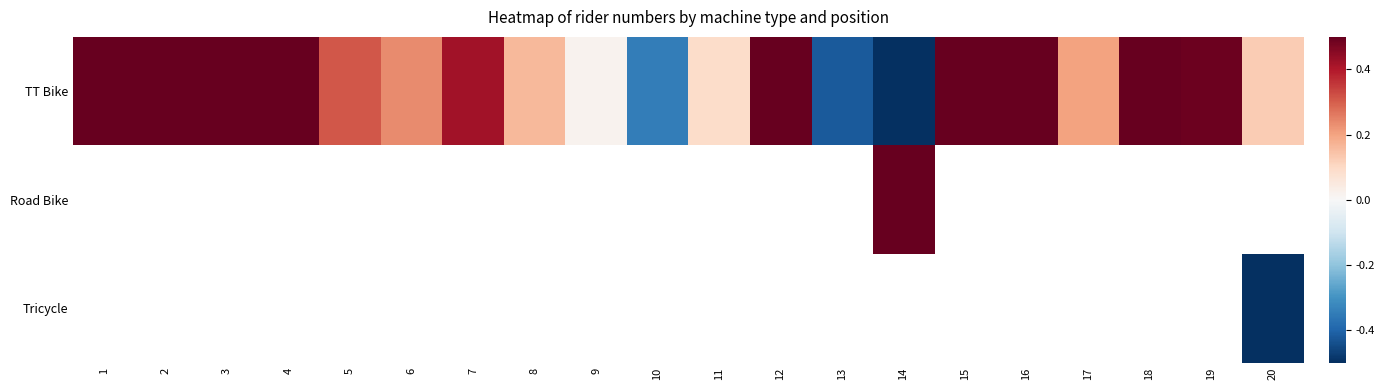

List the series in order of their peak value, highest first.

TT Bike, Road Bike, Tricycle